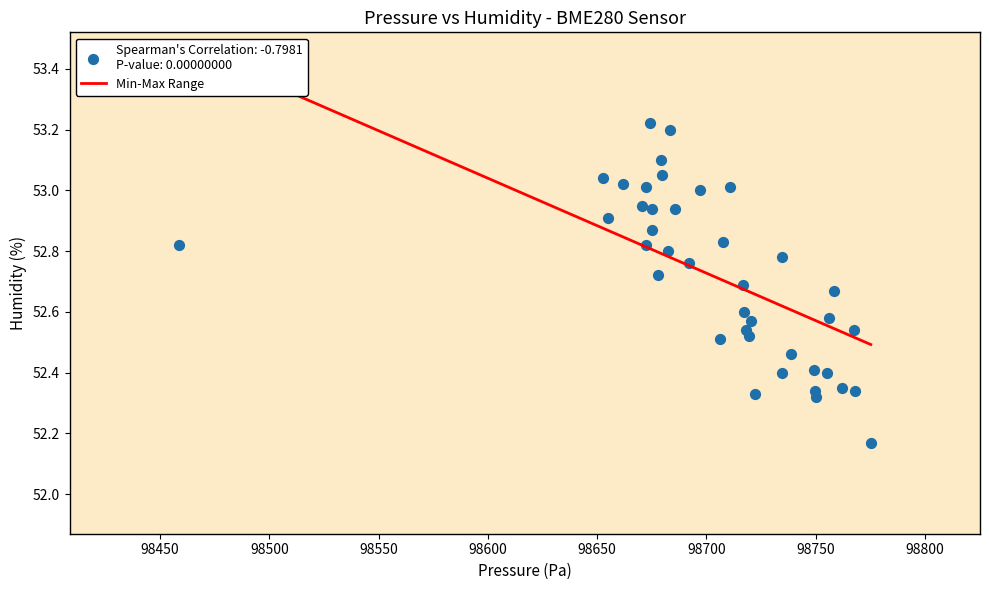

What is the range of X values (max minus min)?

316.6